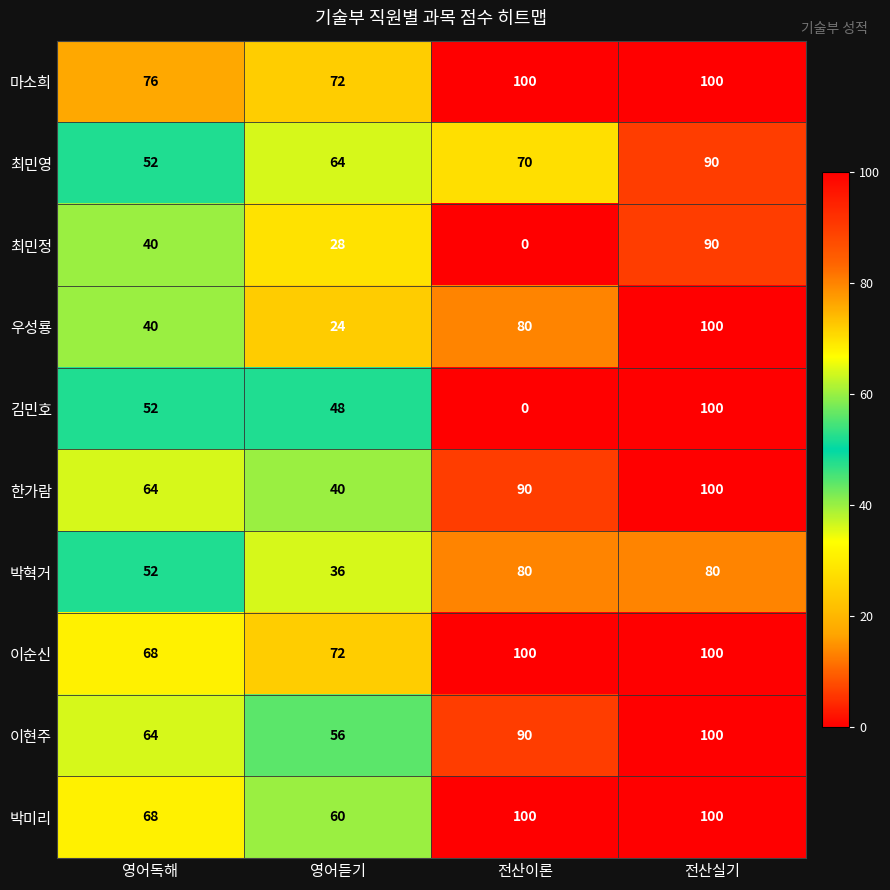

The value of 마소희 at 전산실기 is 100. True or false?

True